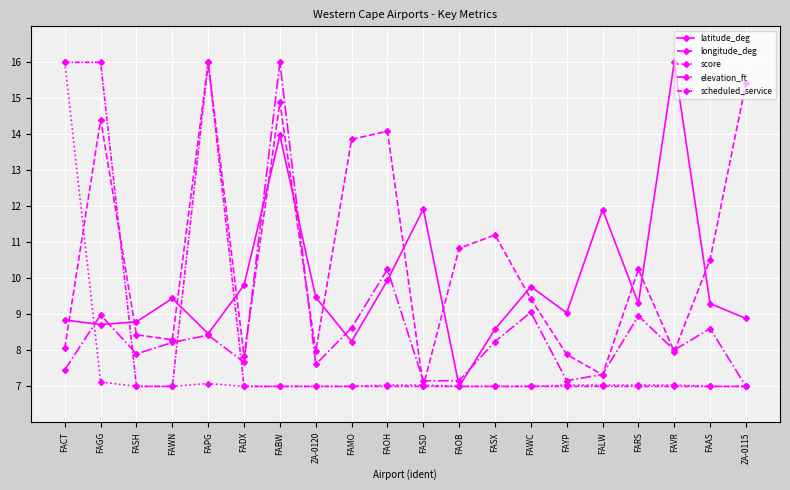

How many lines are shown in the chart?

5